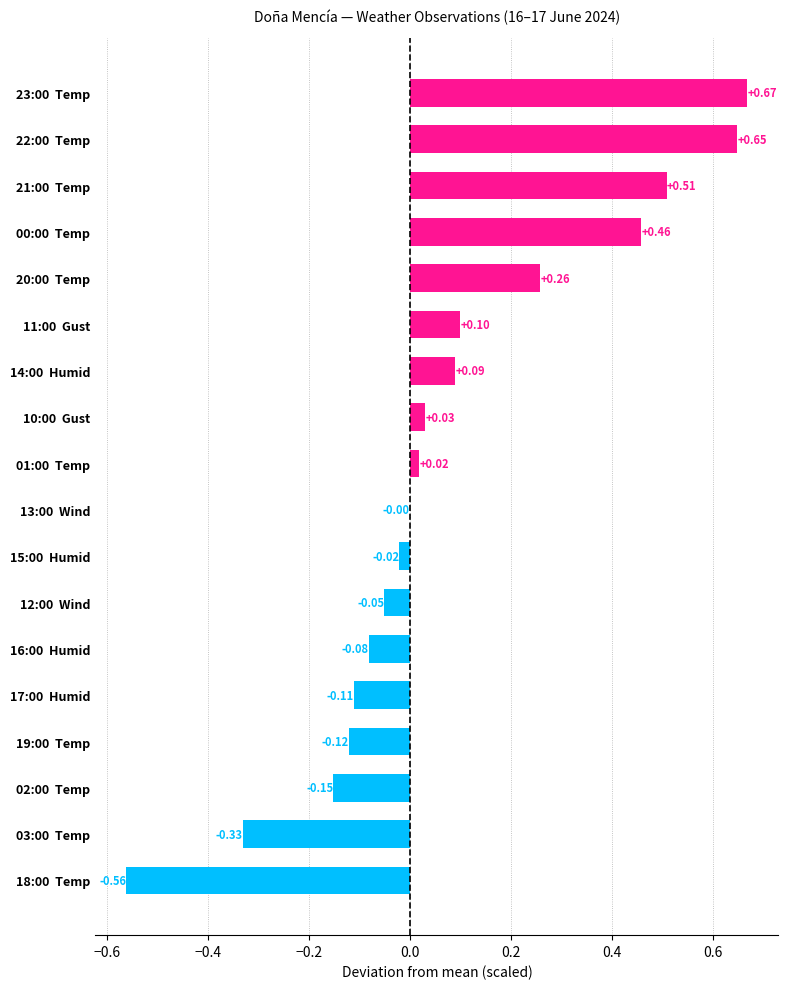

Between 02:00  Temp and 12:00  Wind, which is larger?

12:00  Wind